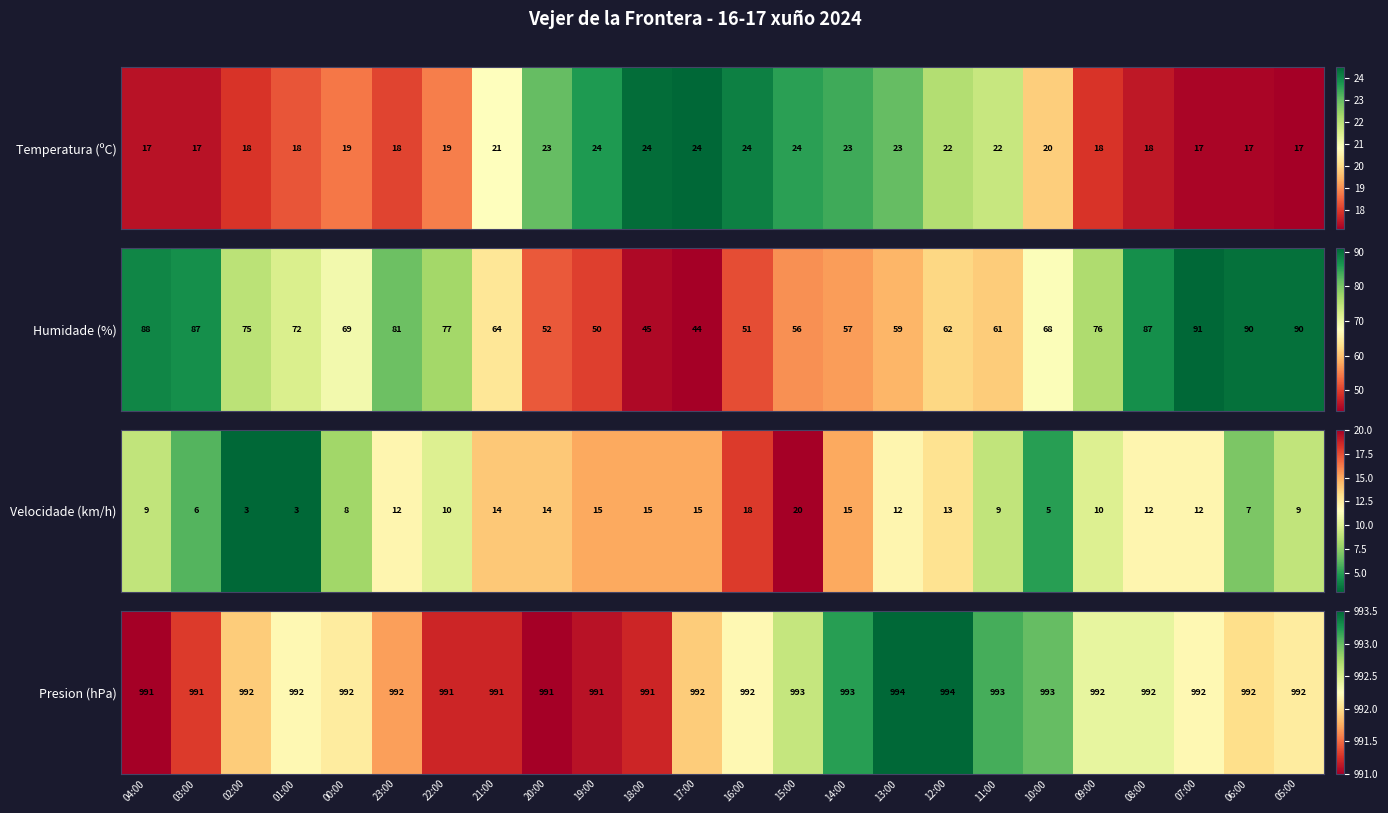

What is the change in value from 16:00 to 09:00?

+0.2